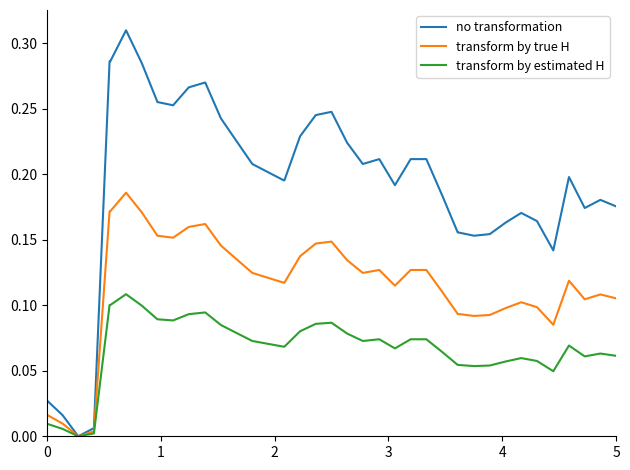

Which series has the largest range (max minus min)?

no transformation